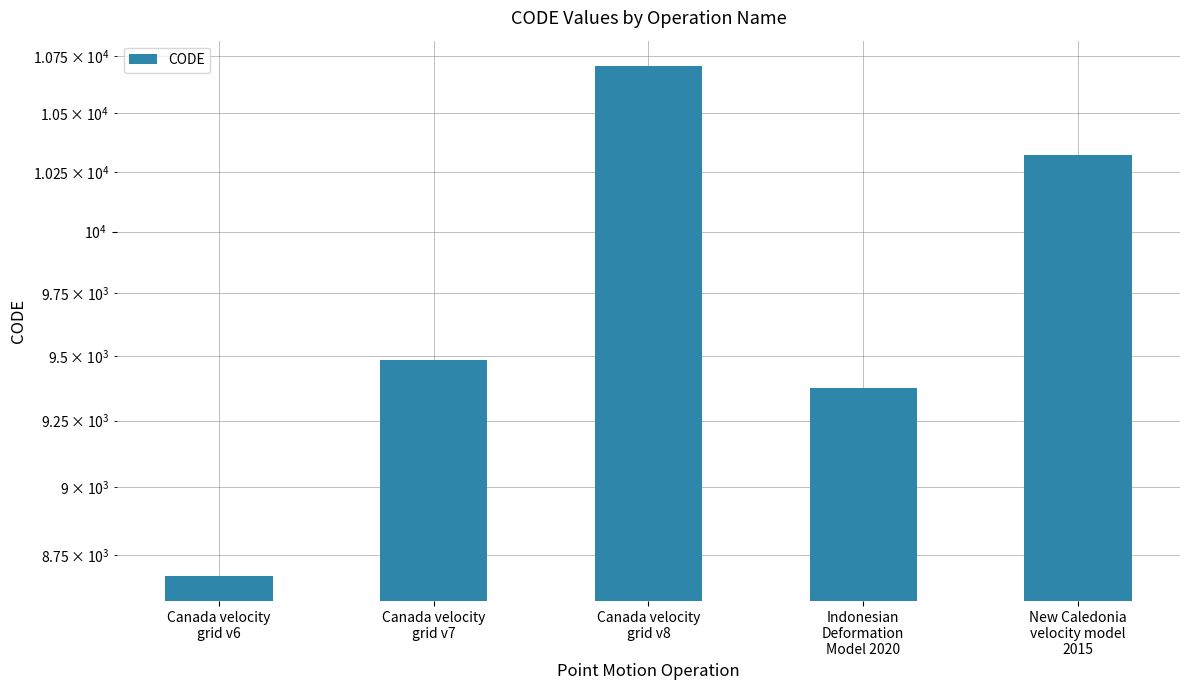

Where does the data first go above 9483?

Canada velocity
grid v8